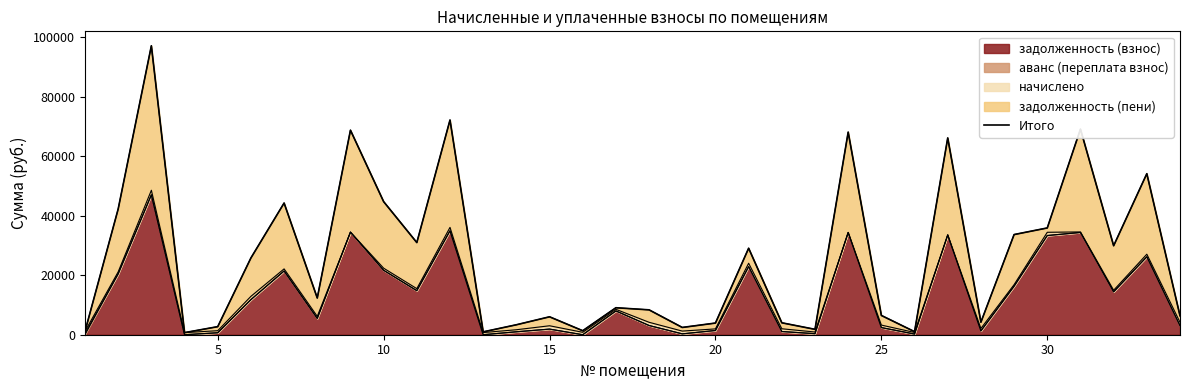

What is the maximum value for задолженность (взнос)?

47054.8